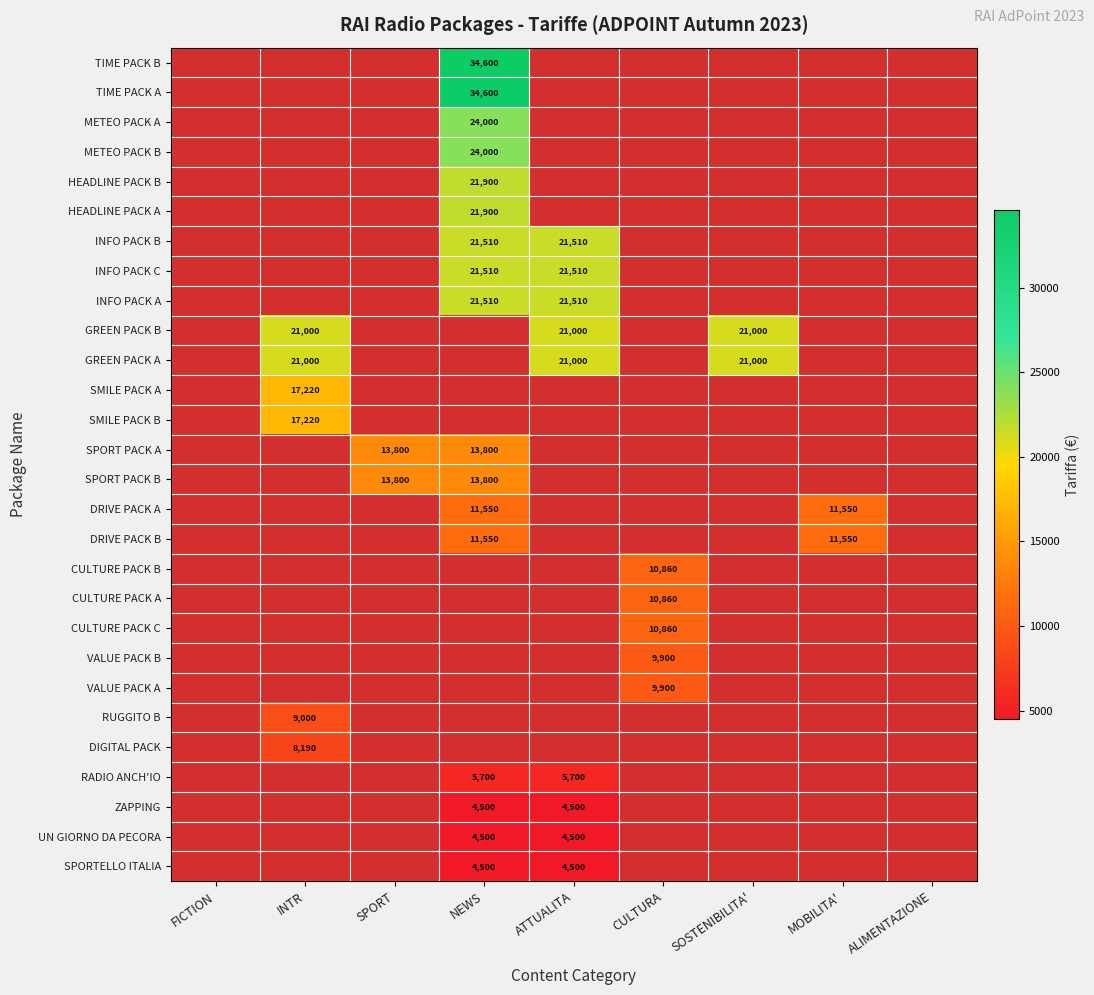

At how many categories does at least one series exceed 30166?

1